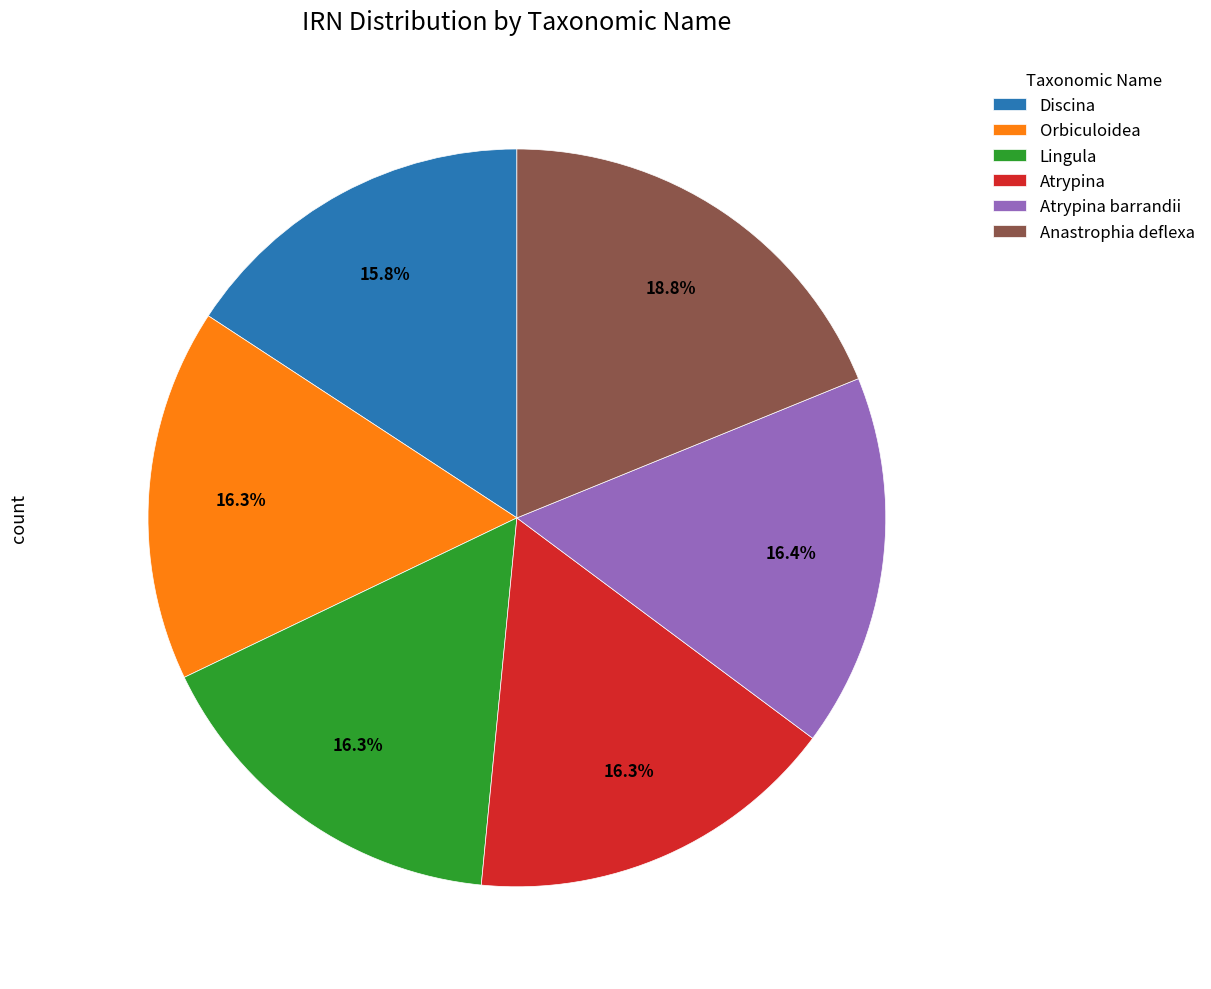

What is the largest slice in the pie chart?

Anastrophia deflexa